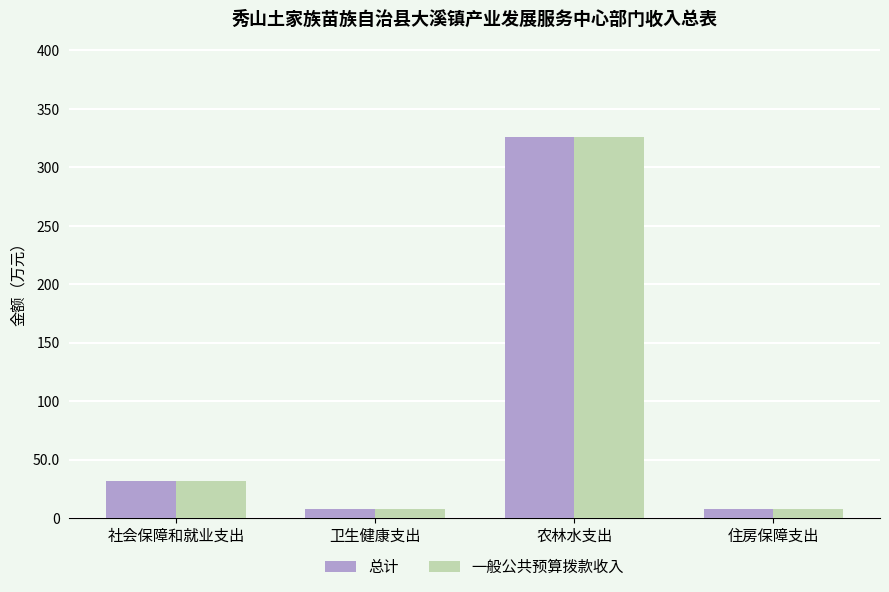

How many values in the 一般公共预算拨款收入 series exceed 31?

2